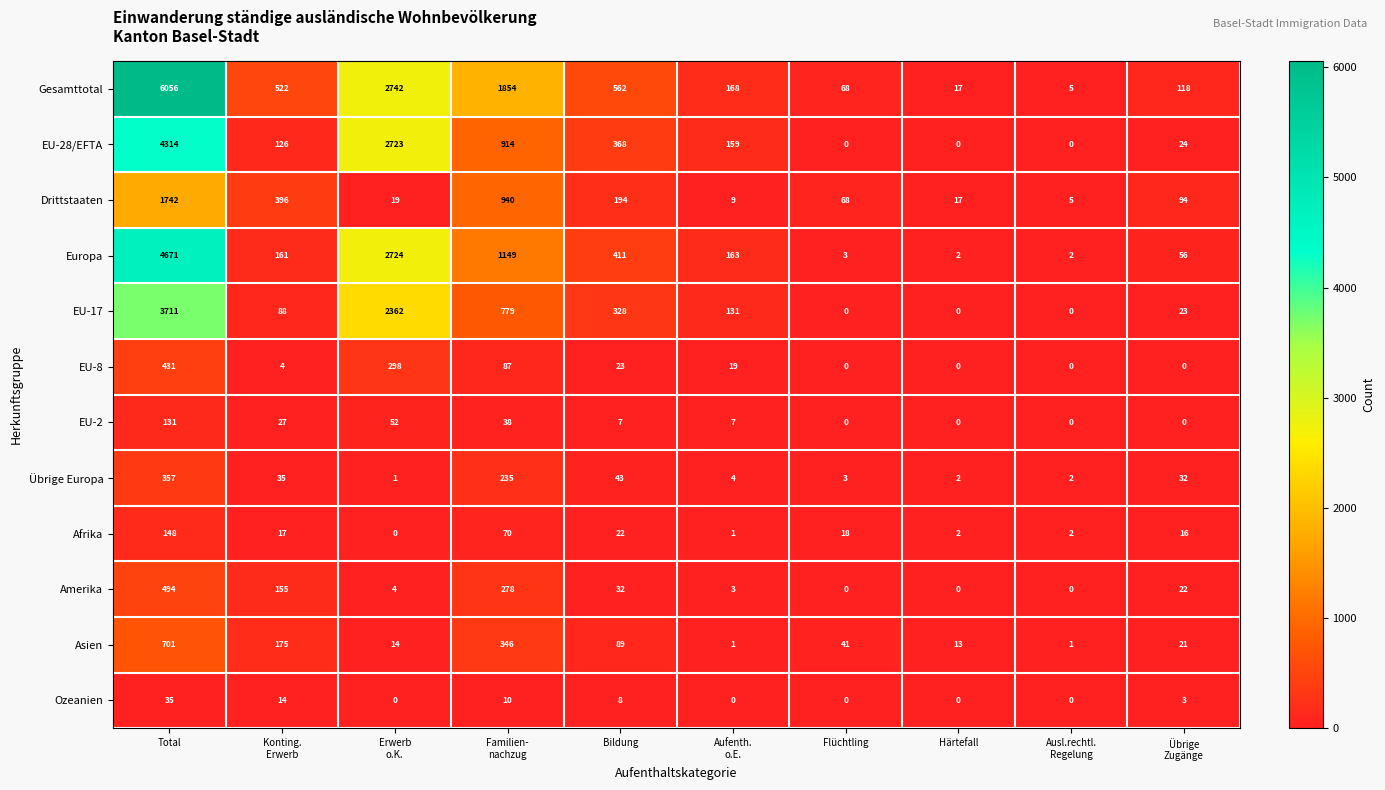

True or false: EU-2 has a value of 48 at Flüchtling.

False